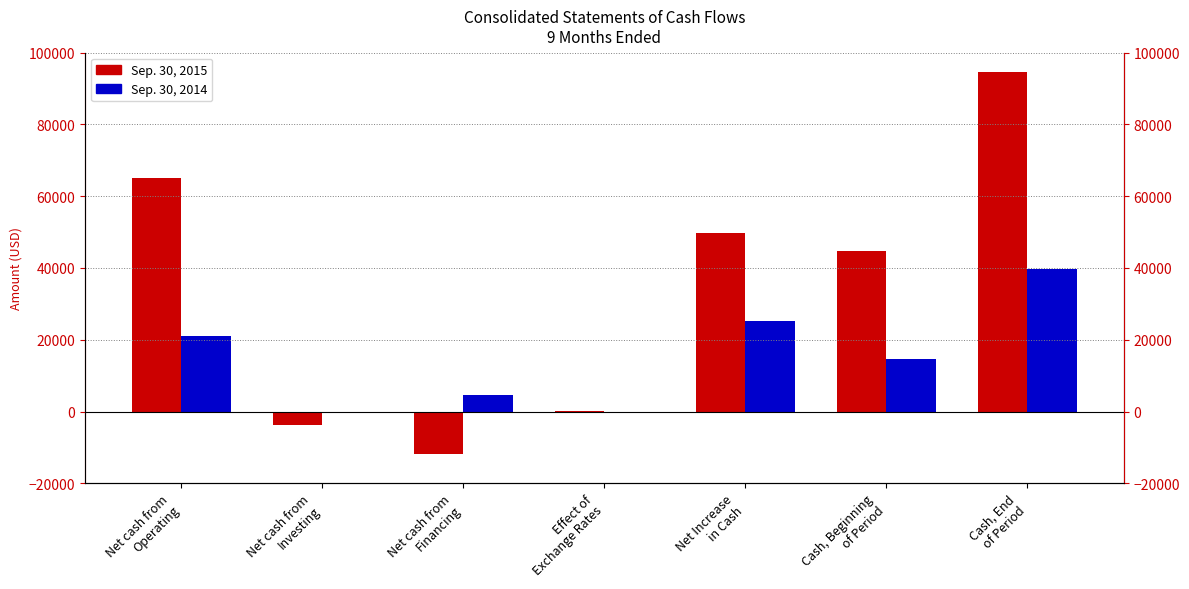

What is the maximum value shown in the chart?

94565